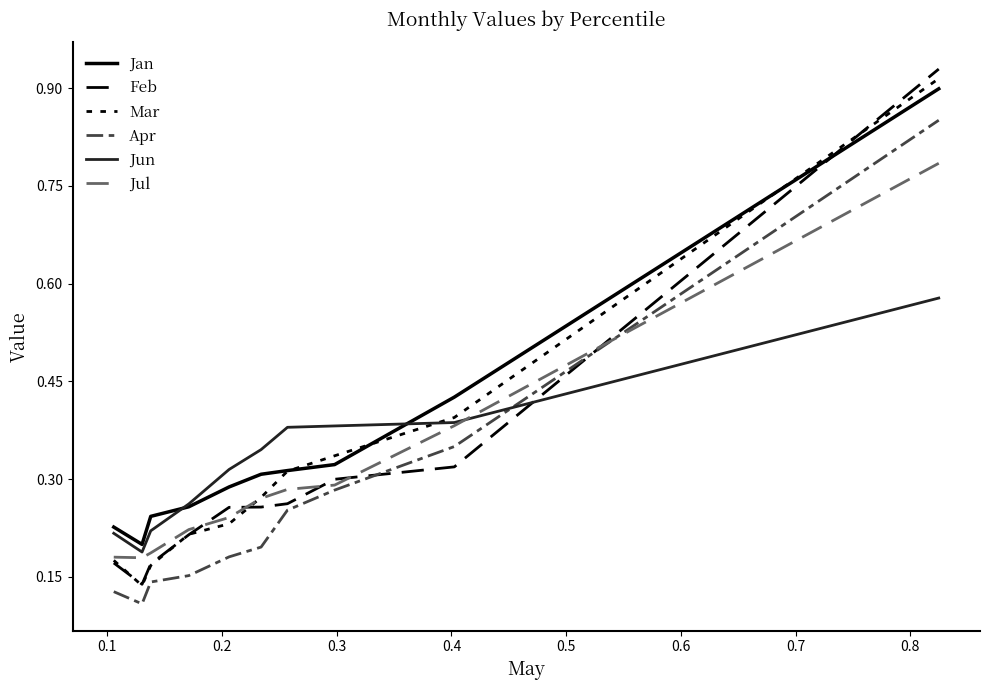

At which label is Feb closest to 0?

0.1